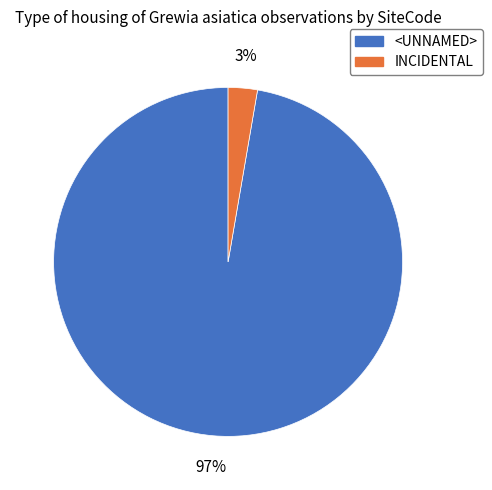

What is the majority slice?

<UNNAMED>